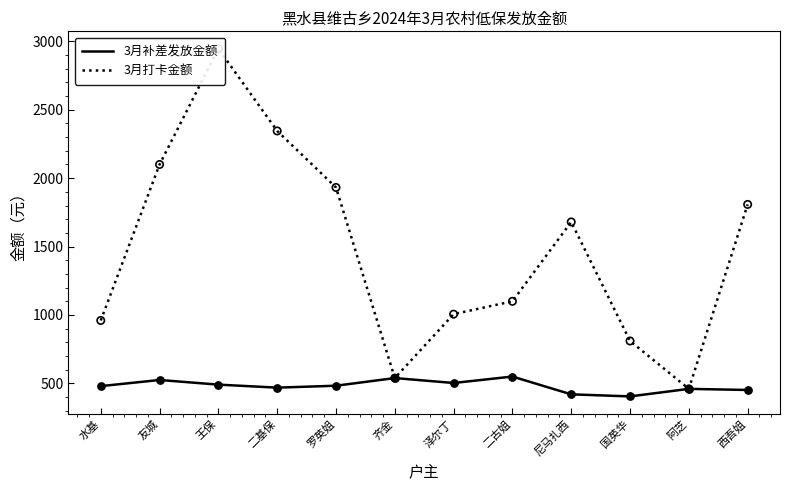

What is the total value across all series at 王保?

3437